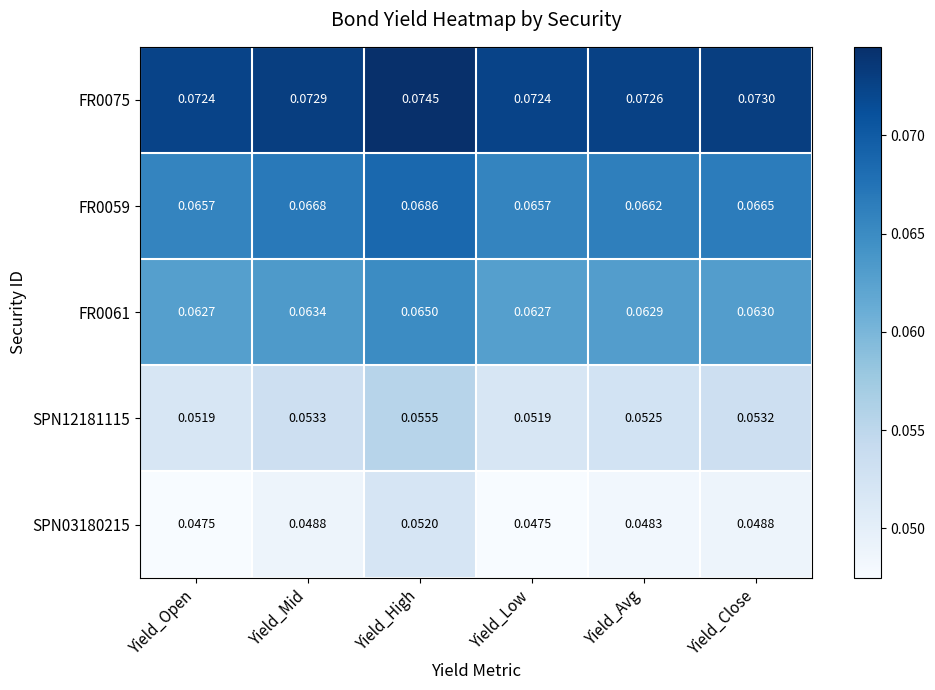

Is the value of SPN03180215 at Yield_Close greater than the value of SPN12181115 at Yield_Close?

No